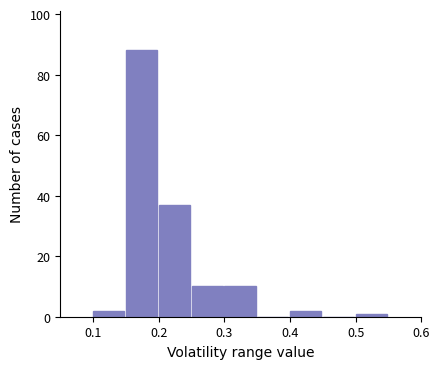

Reading left to right, transcribe this chart: for each bar, give the range it covers on the x-axis and its height. The values are not printed on the chart, so give them approximately, as read against the axis.

0.10 to 0.15: 2
0.15 to 0.20: 88
0.20 to 0.25: 38
0.25 to 0.30: 10
0.30 to 0.35: 10
0.35 to 0.40: 0
0.40 to 0.45: 2
0.45 to 0.50: 0
0.50 to 0.55: under 2